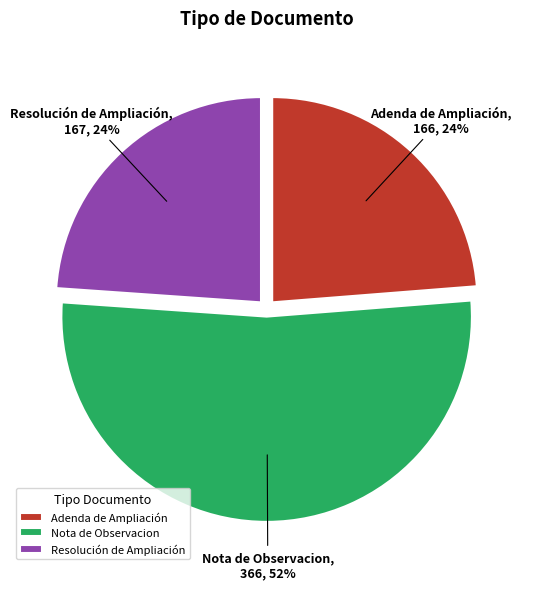

The Adenda de Ampliación slice represents 36% of the pie. True or false?

False